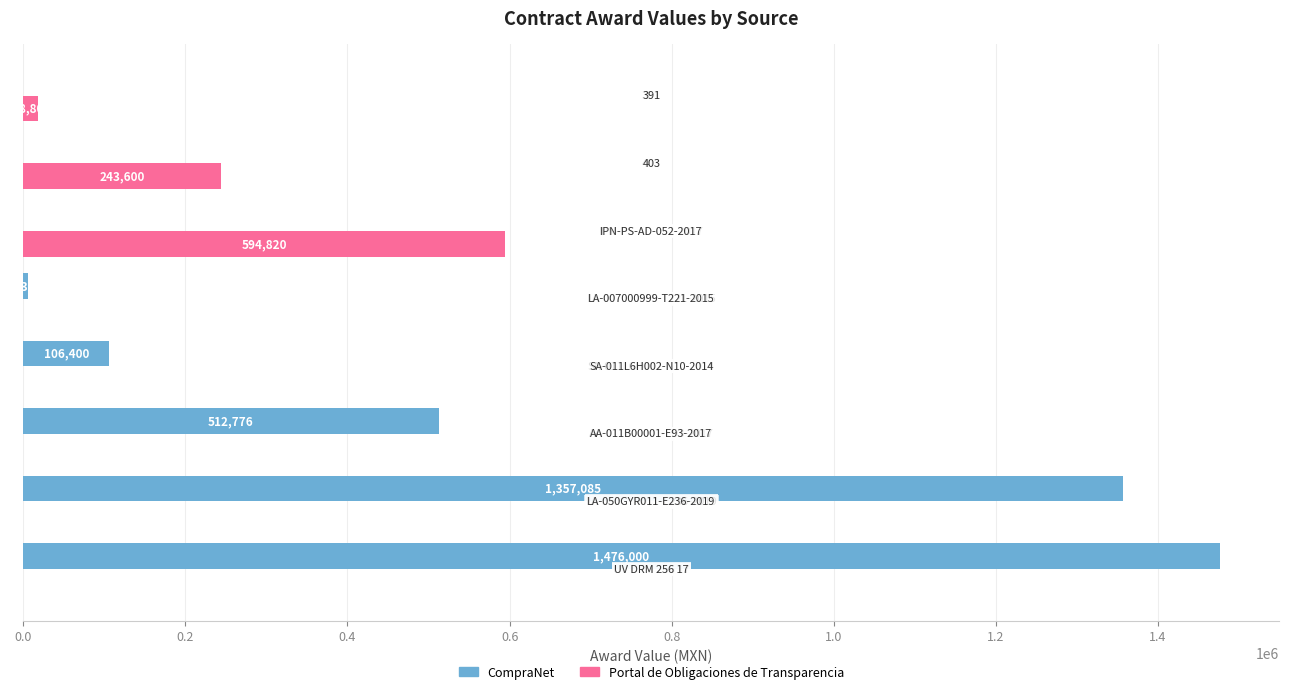

What is the maximum value for Portal de Obligaciones de Transparencia?

594820.2